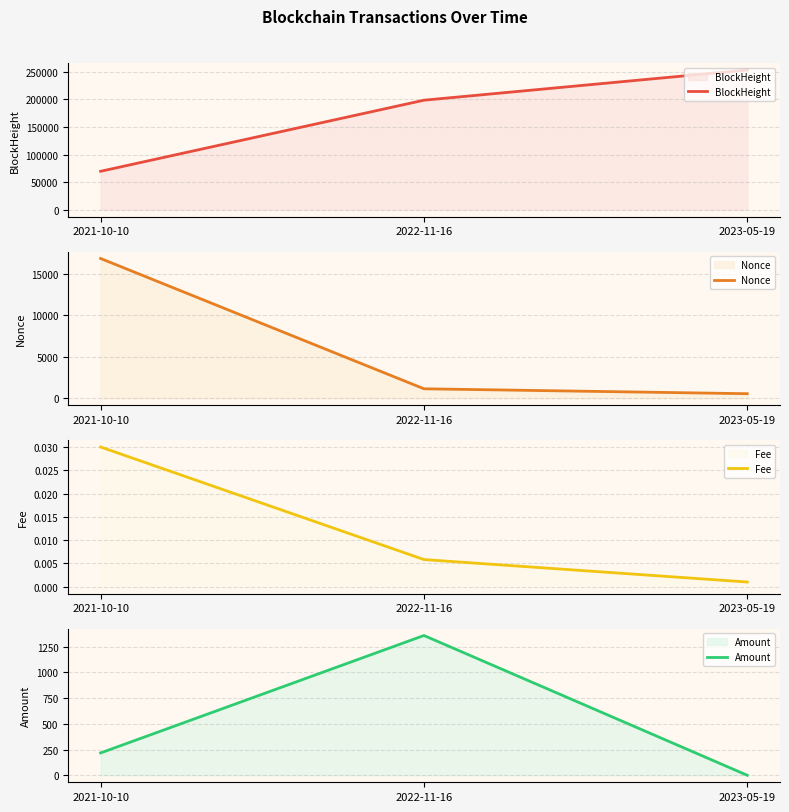

Reading right to left, what are all the values shown in this chart?

BlockHeight: 2023-05-19=252933.0	2022-11-16=198268.0	2021-10-10=69639.0
Nonce: 2023-05-19=553.0	2022-11-16=1146.0	2021-10-10=16863.0
Fee: 2023-05-19=0.0	2022-11-16=0.0	2021-10-10=0.0
Amount: 2023-05-19=0.0	2022-11-16=1358.9	2021-10-10=217.3